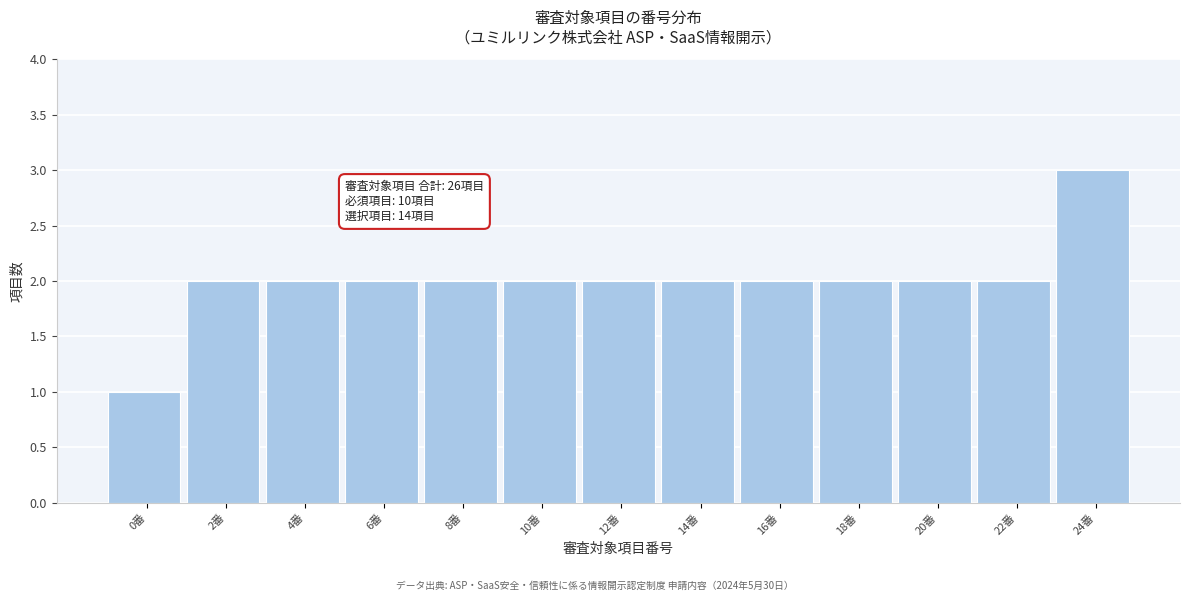

Reading left to right, list all the values displayed in this chart.

0番=1	2番=2	4番=2	6番=2	8番=2	10番=2	12番=2	14番=2	16番=2	18番=2	20番=2	22番=2	24番=3